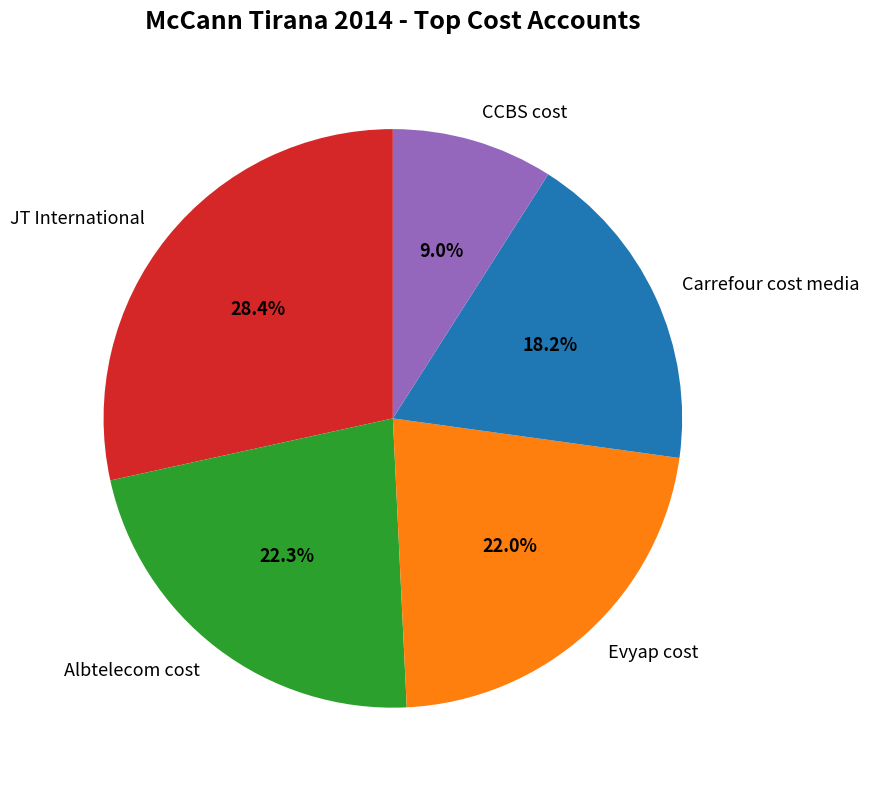

What is the ratio of the value at JT International to the value at CCBS cost?

3.2